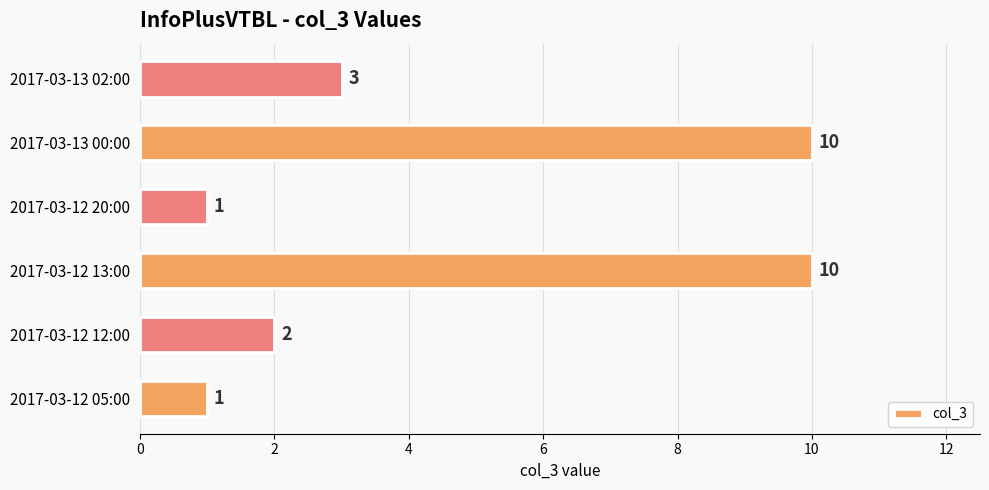

Which has a higher value, 2017-03-12 05:00 or 2017-03-12 13:00?

2017-03-12 13:00